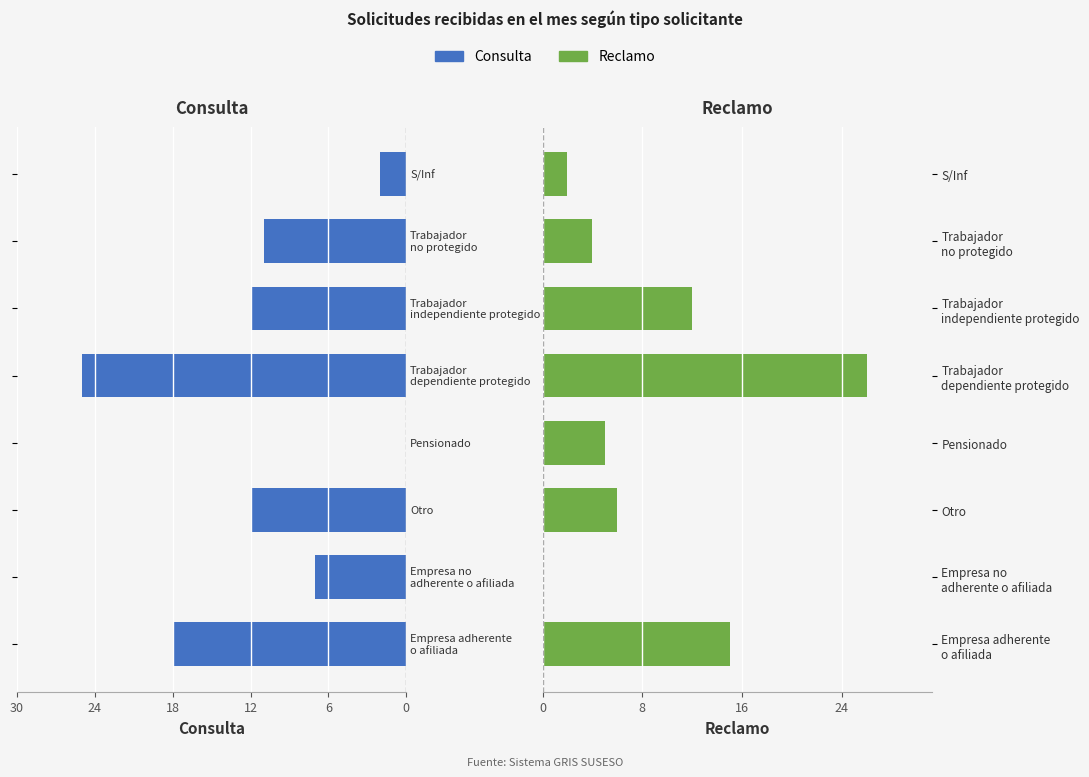

Reading left to right, what are all the values shown in this chart?

Consulta: 18	7	12	0	25	12	11	2
Reclamo: 15	0	6	5	26	12	4	2